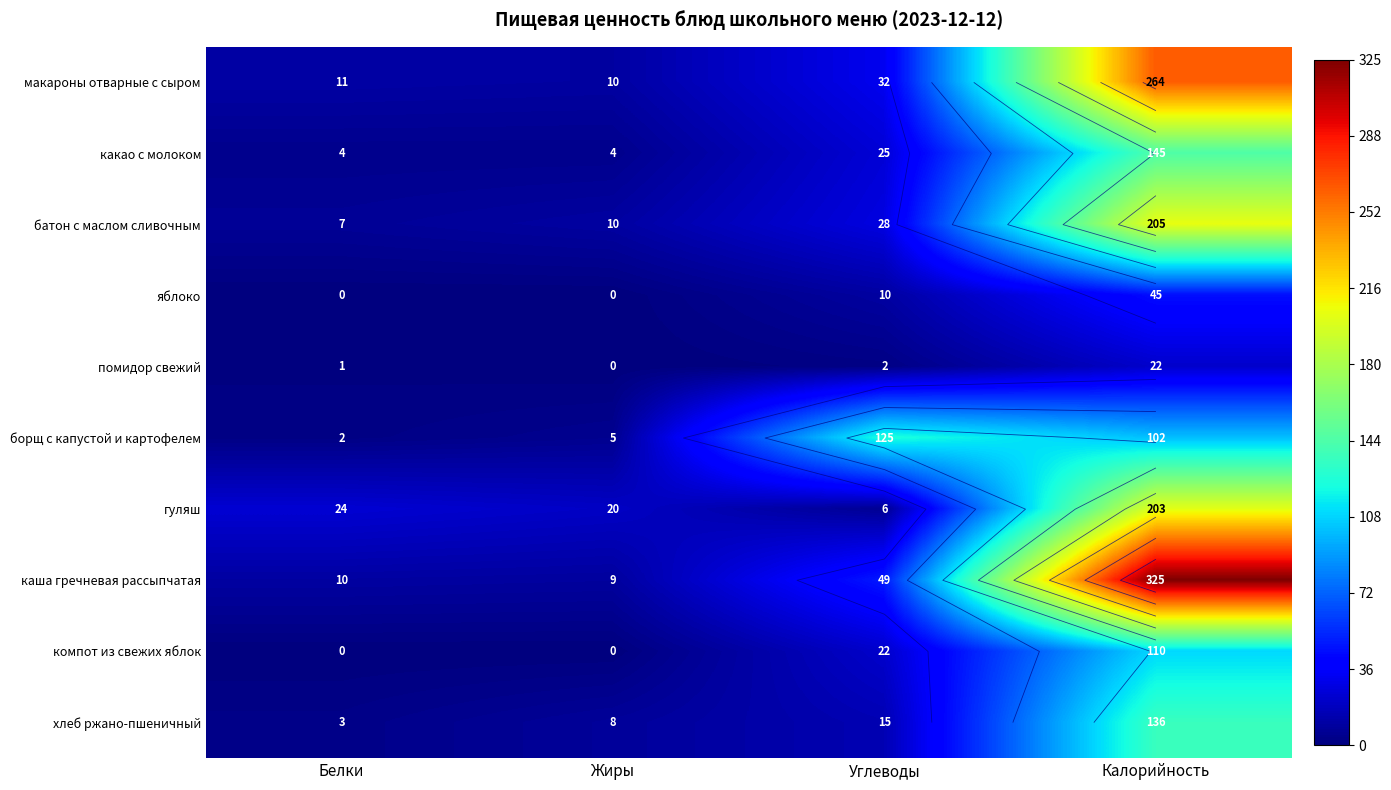

The хлеб ржано-пшеничный series shows 25 at Углеводы. True or false?

False